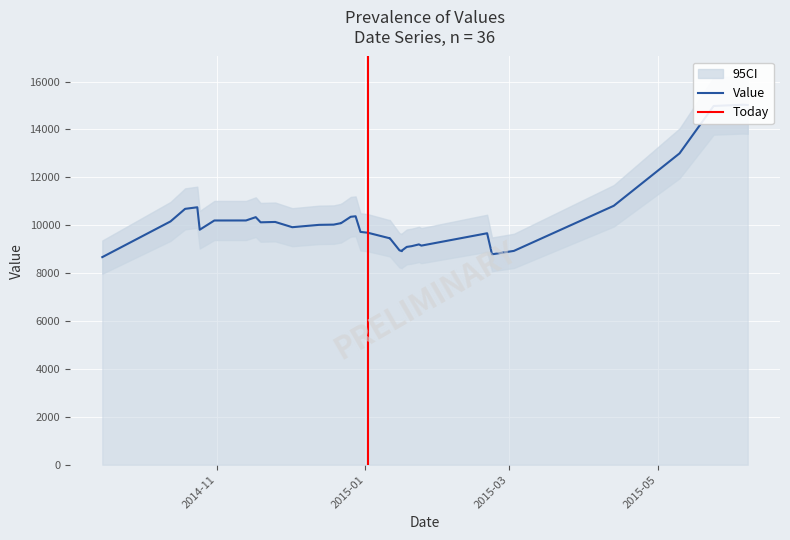

Reading left to right, extract all data points from this chart.

8669	10159	10684	10750	9813	10198	10199	10337	10122	10137	9918	10016	10026	10087	10086	10353	10374	9722	9687	9456	9464	8954	8918	8943	9095	9126	9200	9149	9665	8786	8929	10812	13000	14979	15031	15019